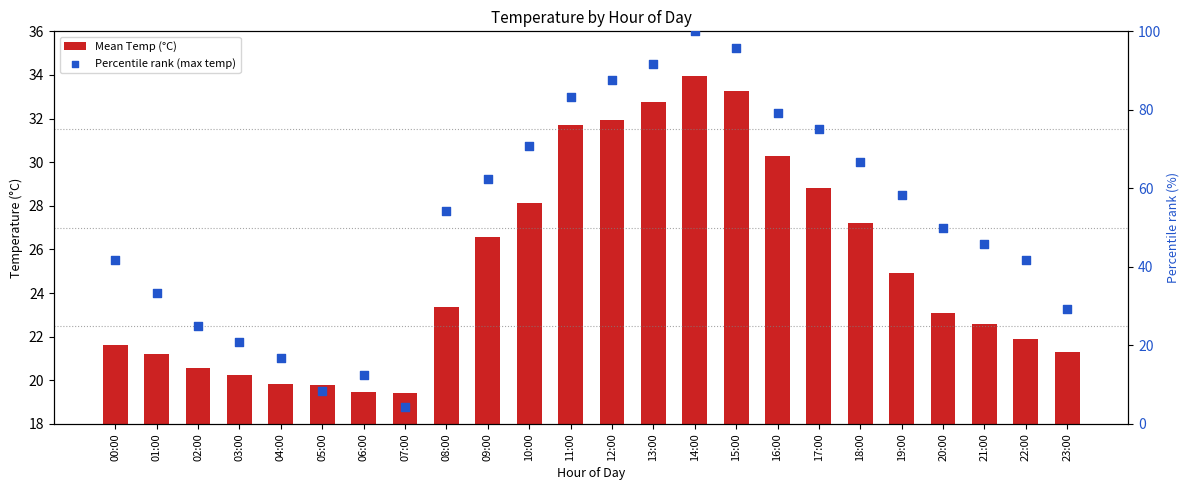

Is the value of Mean Temp (°C) at 11:00 greater than the value of Percentile rank (max temp) at 01:00?

No